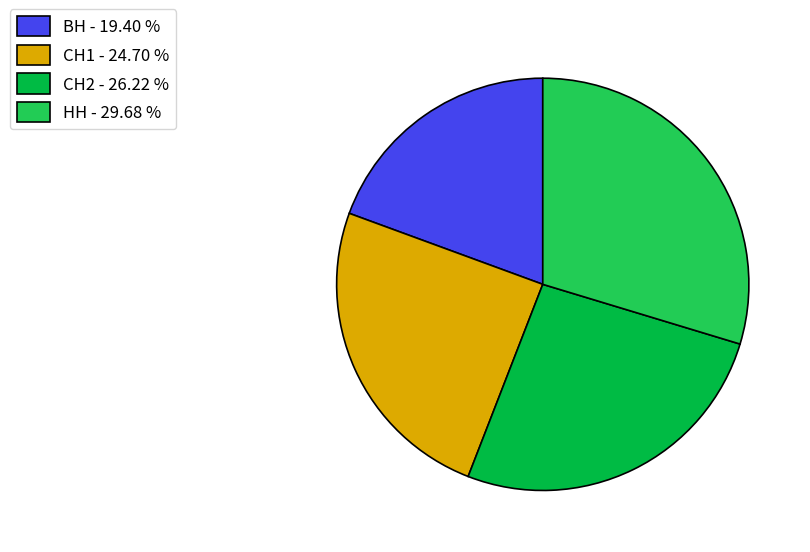

Which has a higher value, СН2 - 26.22 % or НН - 29.68 %?

НН - 29.68 %